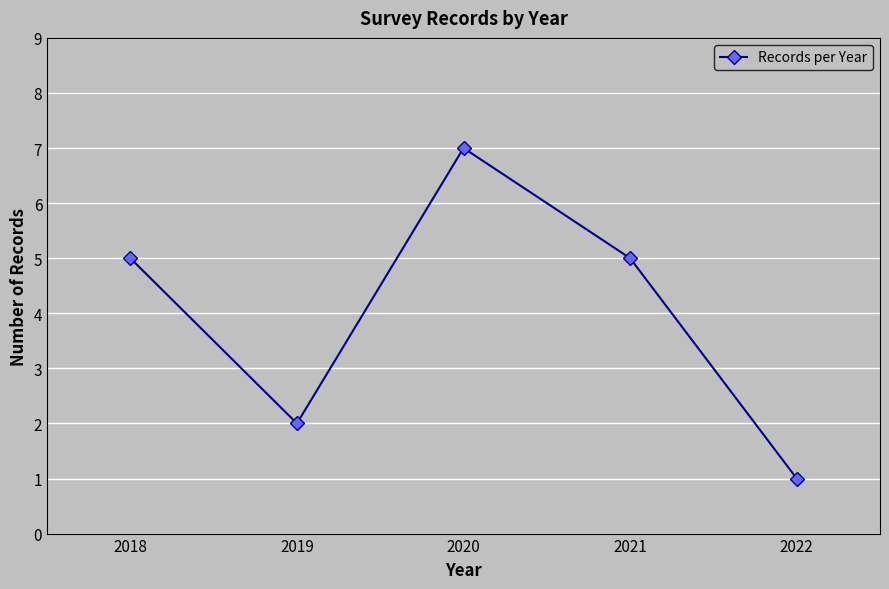

How many points are lower than both their immediate neighbors (excluding endpoints)?

1